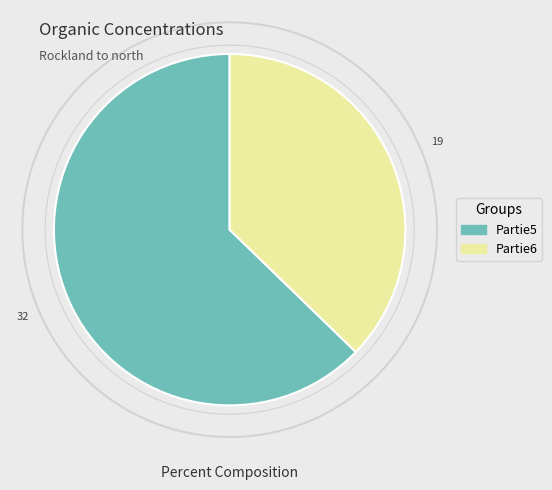

Is there any slice that represents more than half of the pie?

Yes